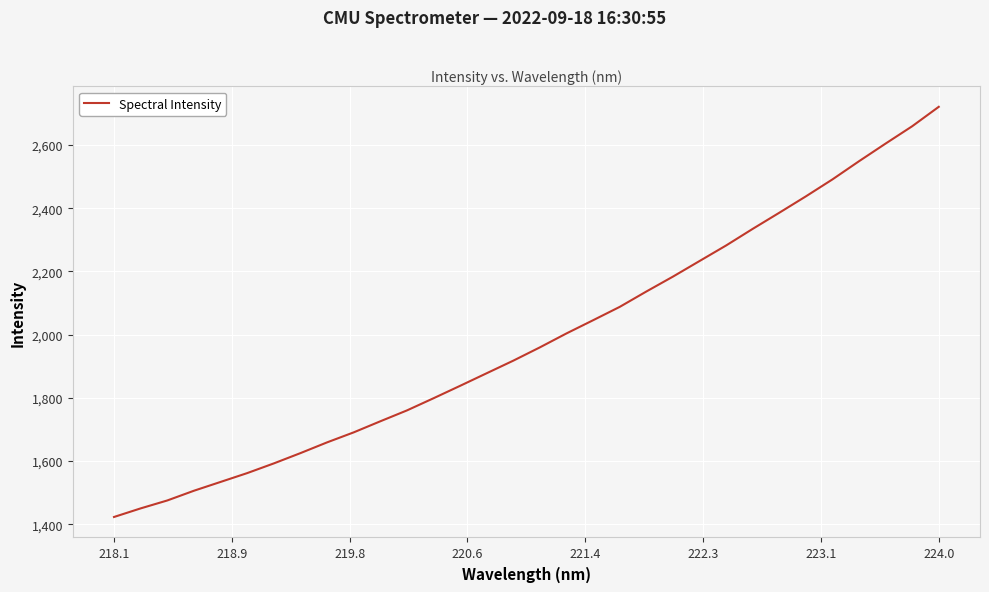

What is the average value?

1985.8